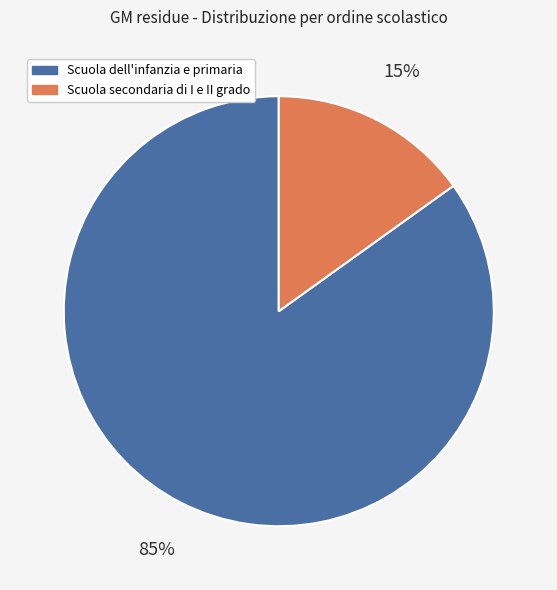

Between Scuola dell'infanzia e primaria and Scuola secondaria di I e II grado, which is larger?

Scuola dell'infanzia e primaria